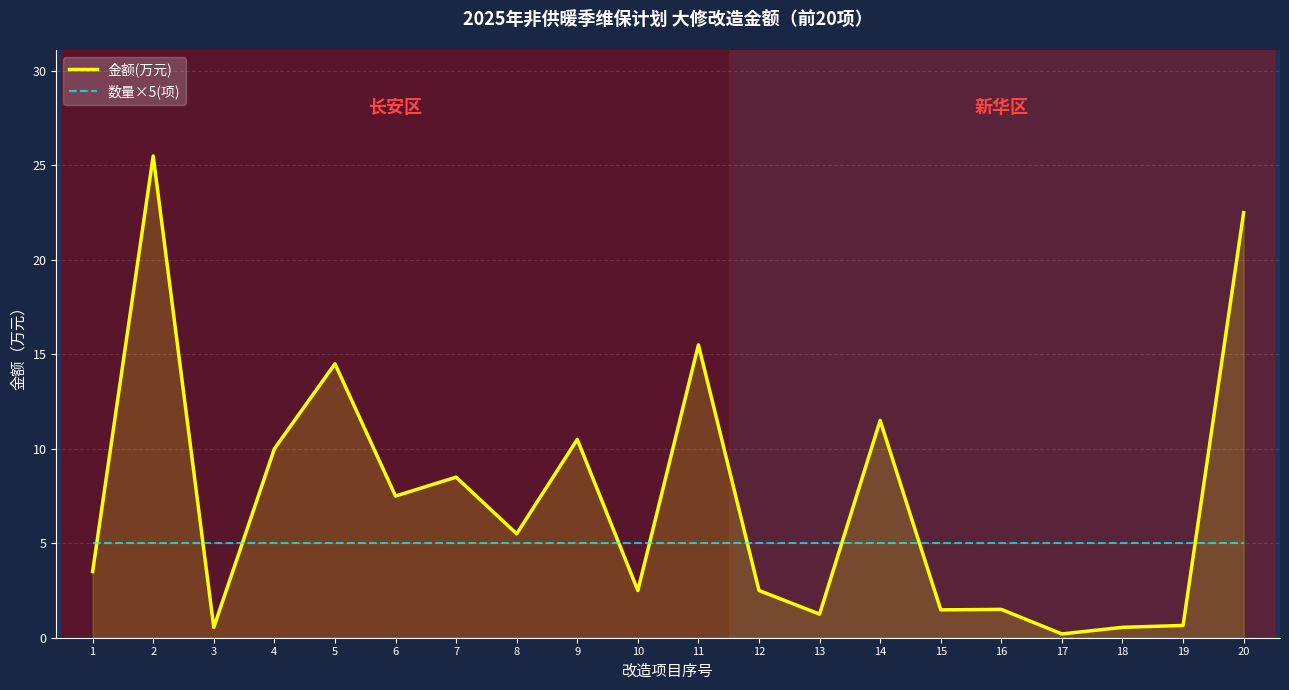

True or false: 数量×5(项) has a value of 5.0 at 10.

True